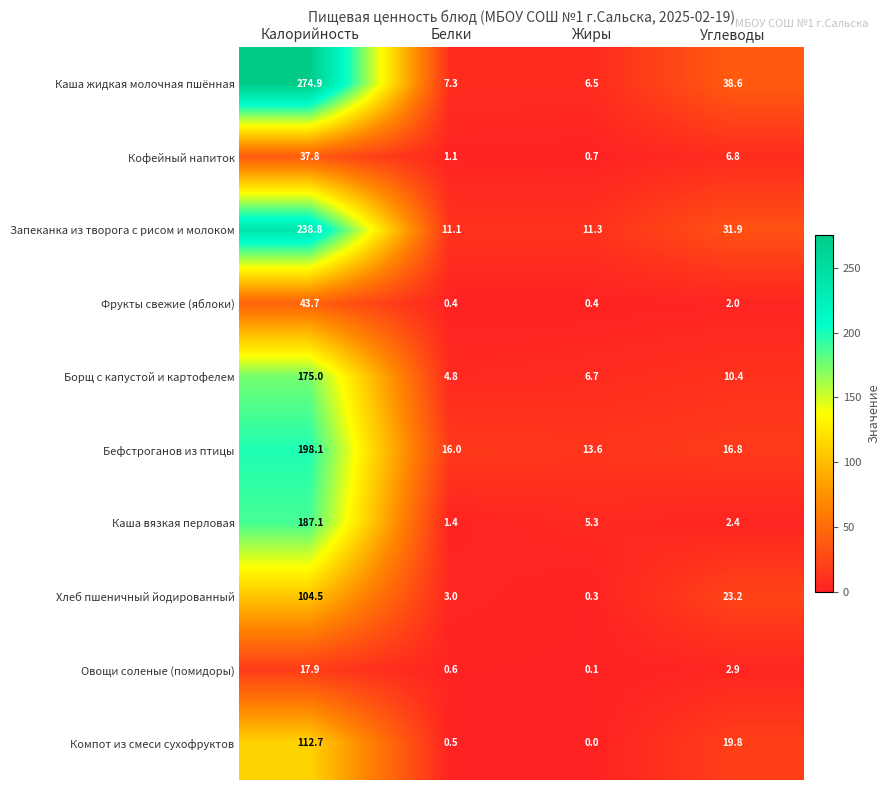

What is the average value of the Борщ с капустой и картофелем series?

49.2